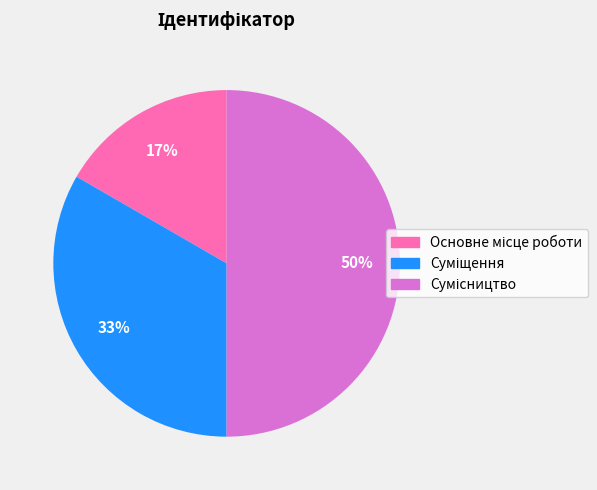

To the nearest percent, what is the difference between the largest and smallest slice percentages?

33%